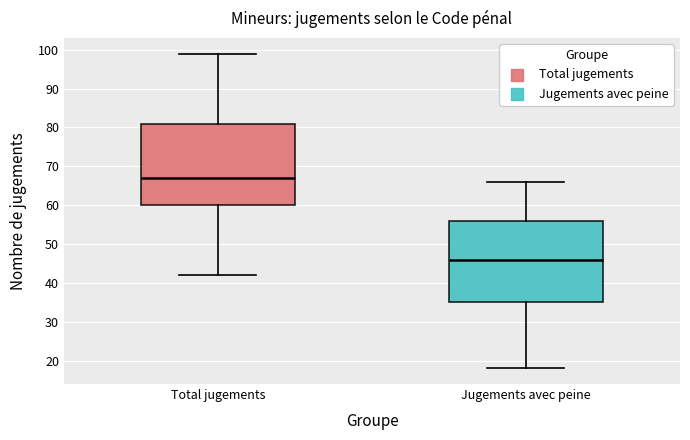

Reading left to right, read every box against the y-axis: the position of its median line, the range the box covers, and the ends of its whiskers. The values are not printed on the chart, so give them approximately, as read against the axis.

Total jugements: median 67, box 60 to 81, whiskers 42 to 99
Jugements avec peine: median 46, box 35 to 56, whiskers 18 to 66